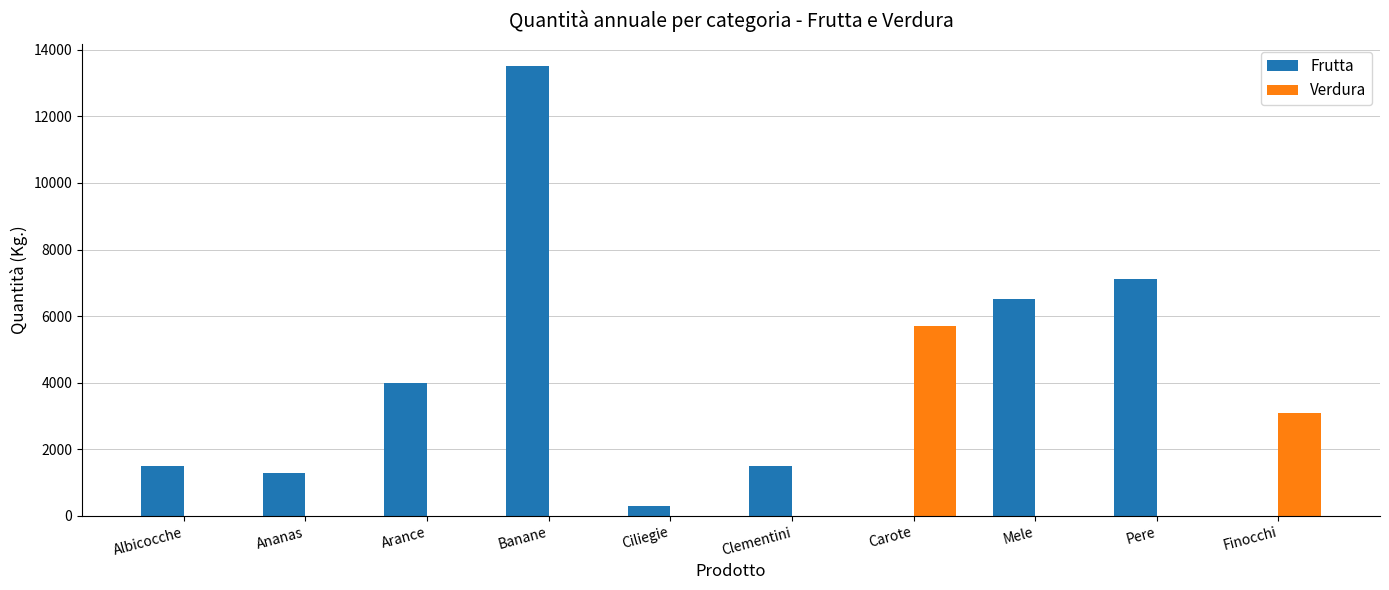

True or false: Verdura has a value of -2844 at Ananas.

False